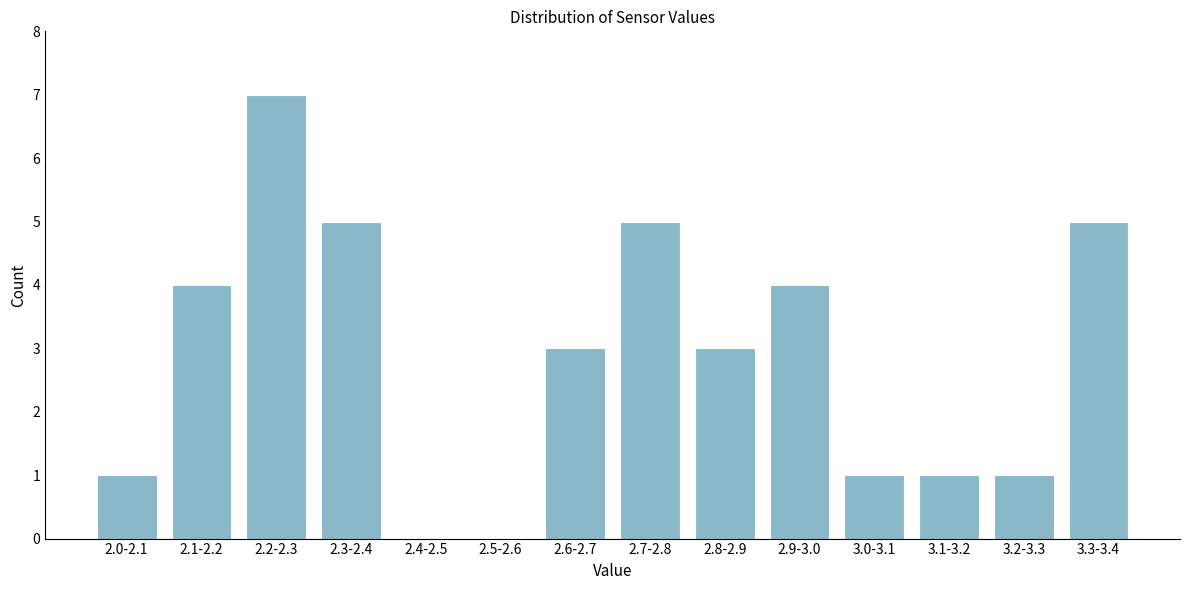

Reading left to right, list all the values displayed in this chart.

2.0-2.1=1	2.1-2.2=4	2.2-2.3=7	2.3-2.4=5	2.4-2.5=0	2.5-2.6=0	2.6-2.7=3	2.7-2.8=5	2.8-2.9=3	2.9-3.0=4	3.0-3.1=1	3.1-3.2=1	3.2-3.3=1	3.3-3.4=5